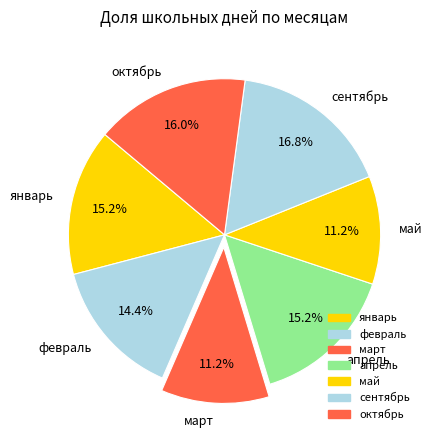

The январь slice represents 3% of the pie. True or false?

False